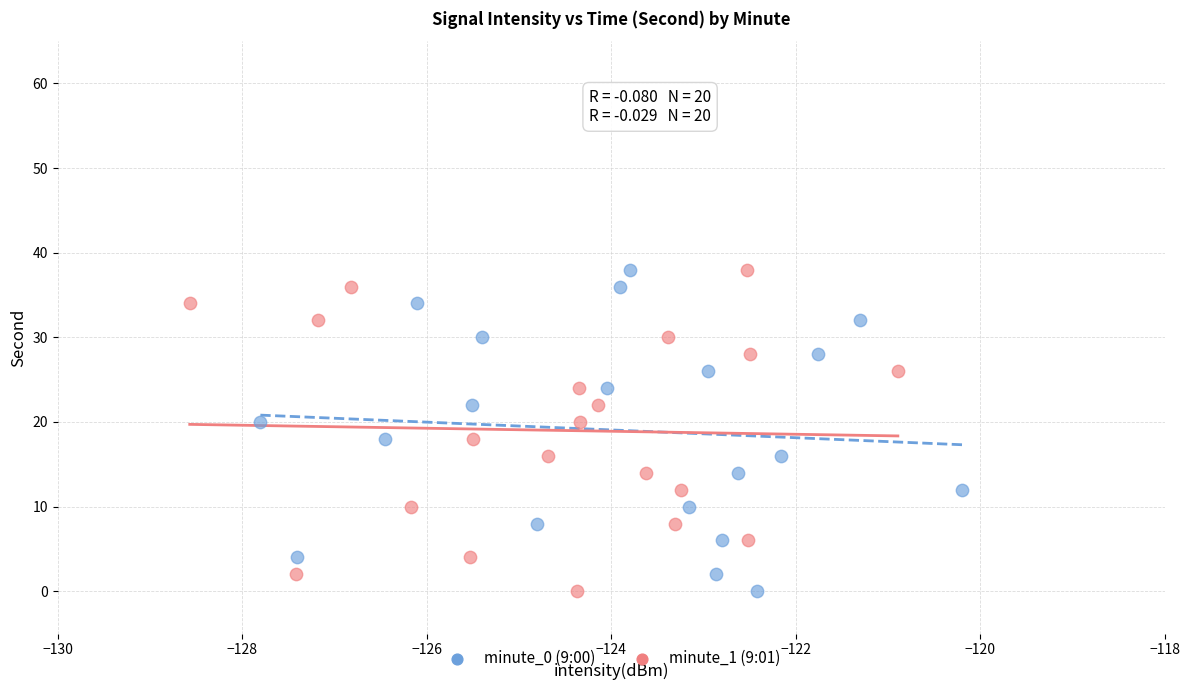

What are all the series names shown in the legend?

minute_0 (9:00), minute_1 (9:01)